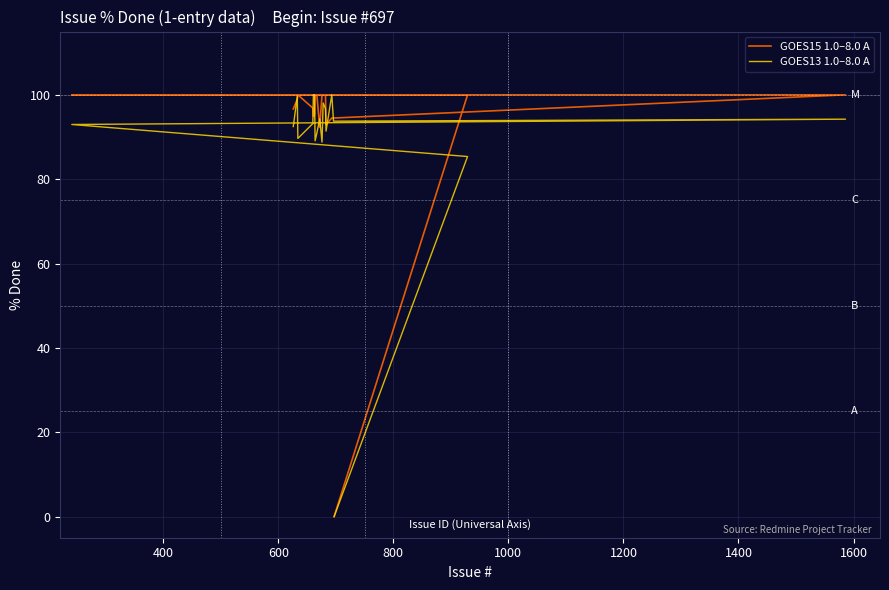

What is the highest value of the GOES15 1.0–8.0 A series?

100.0